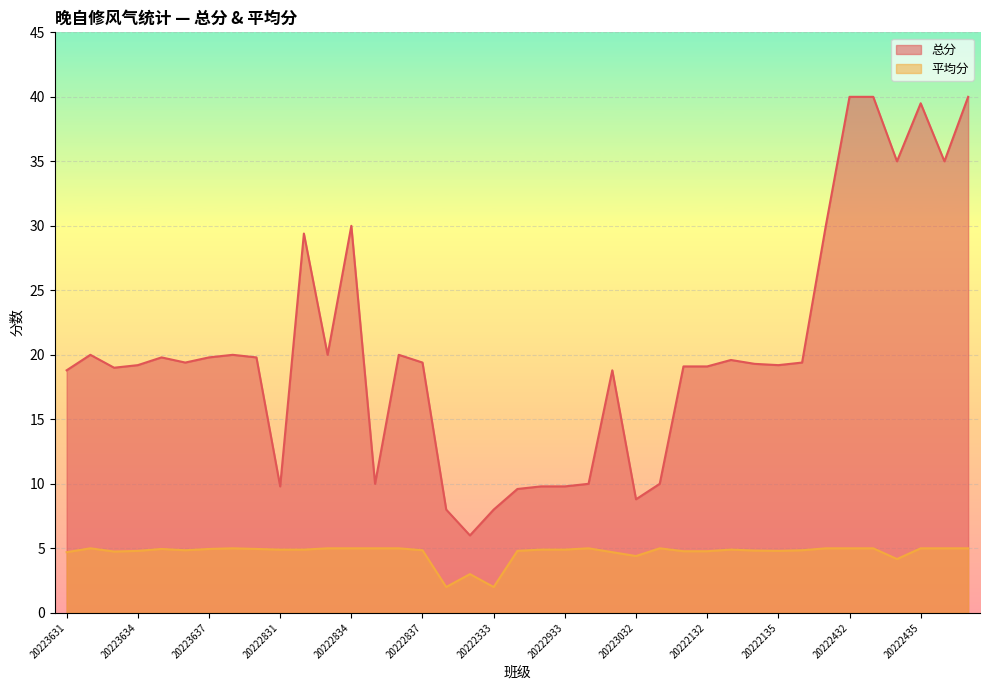

Is it true that 总分 equals 29.4 at 20222832?

True